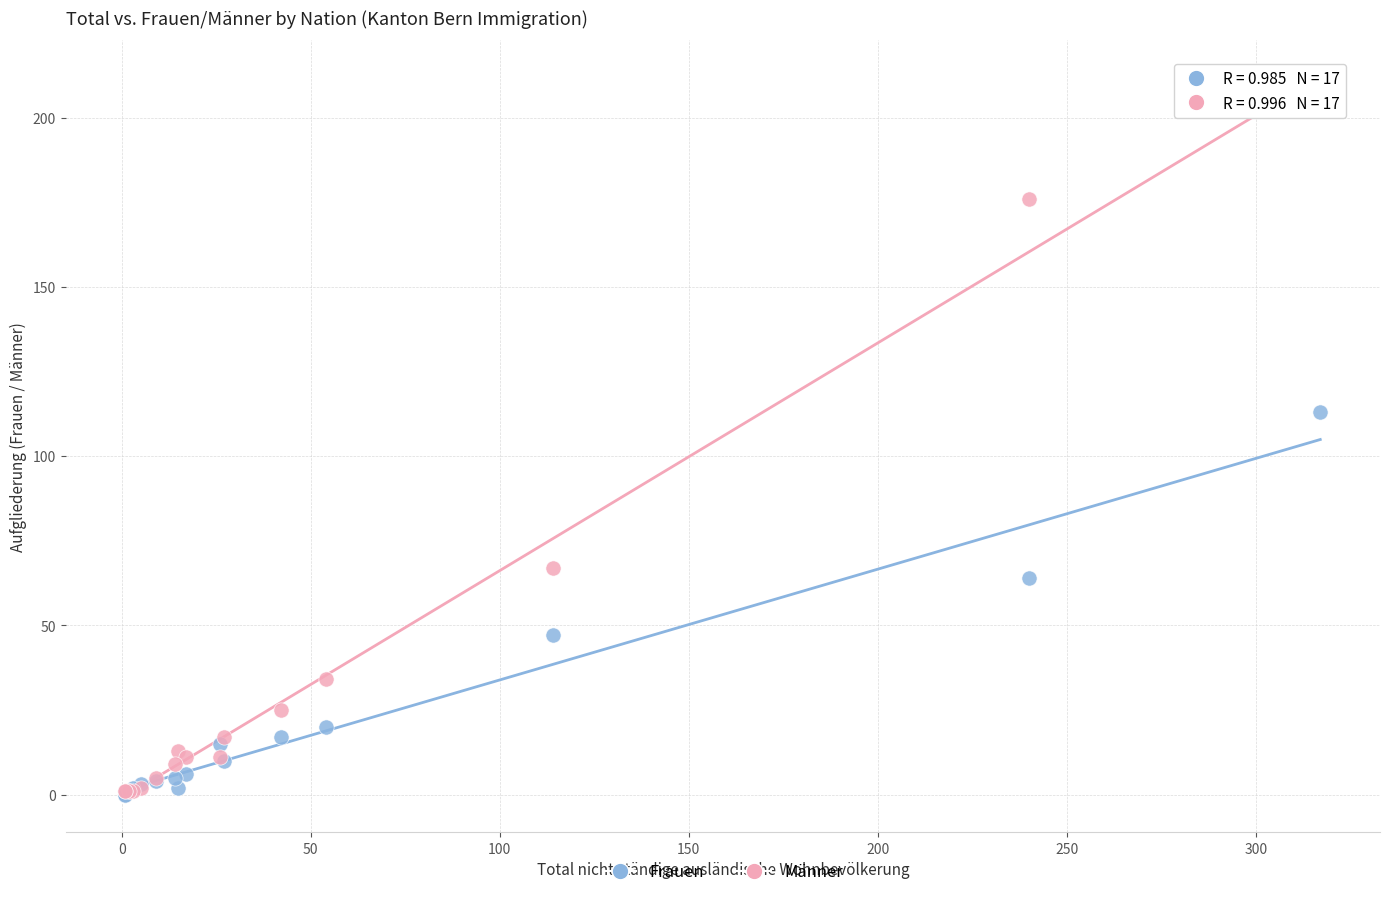

Which series reaches the maximum Y coordinate?

Männer